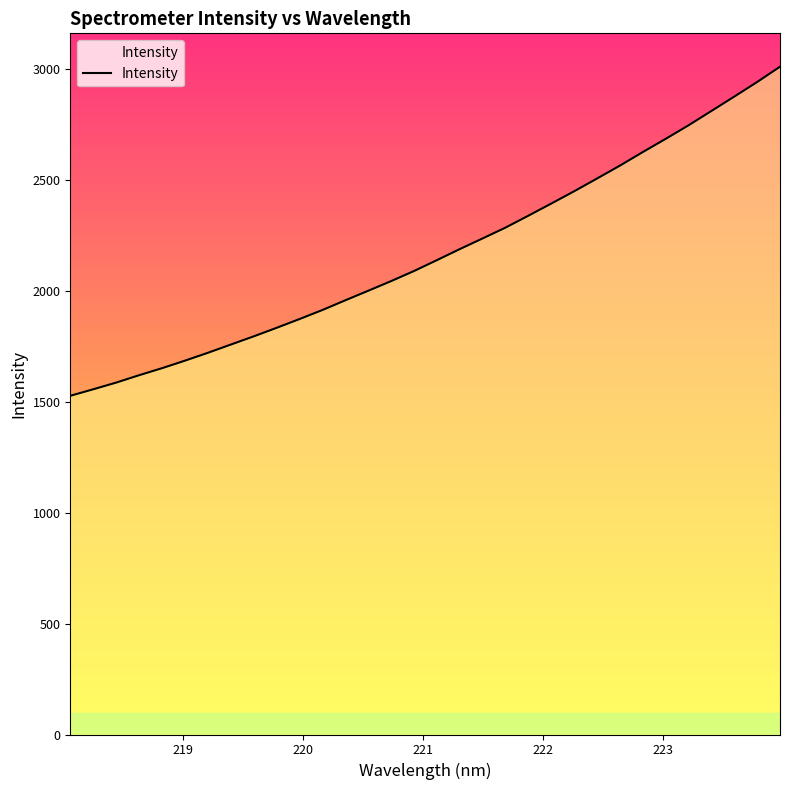

What is the greatest value displayed?

3008.9